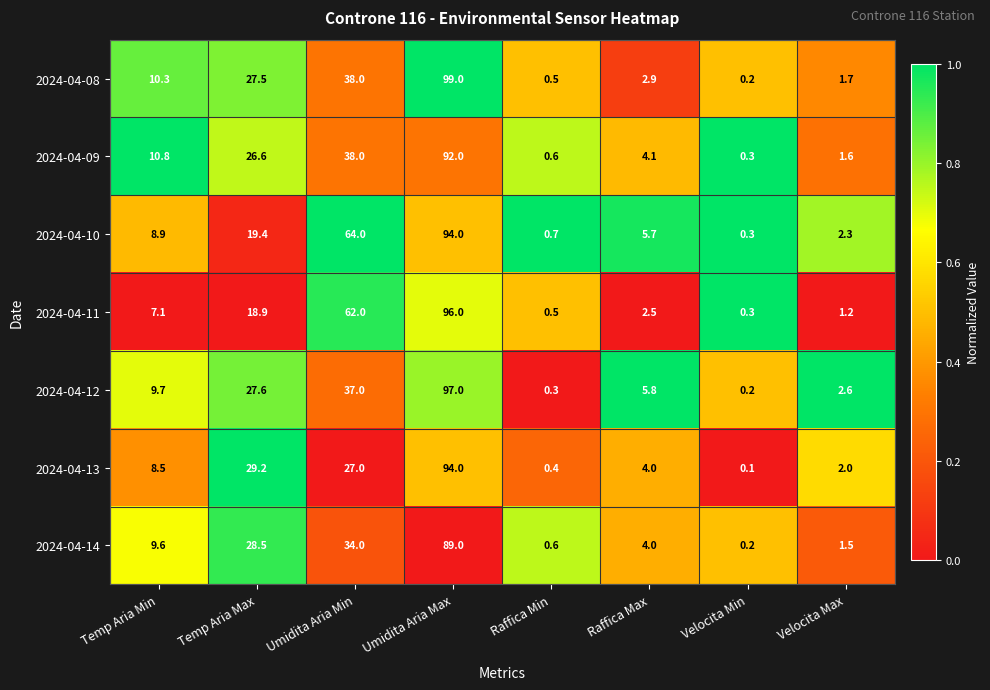

Where is 2024-04-14 nearest to the value 44?

Umidita Aria Min